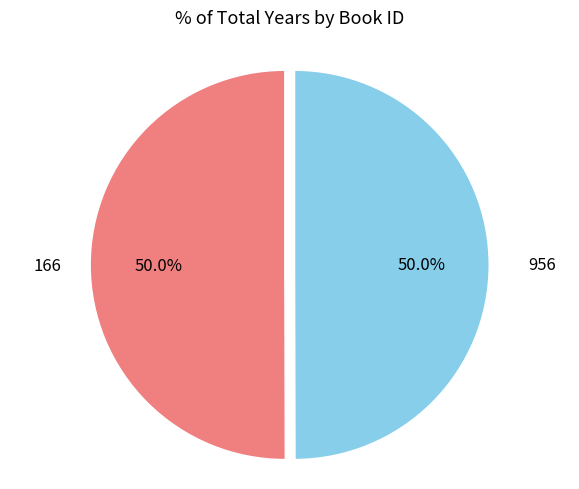

How many slices are in this pie chart?

2